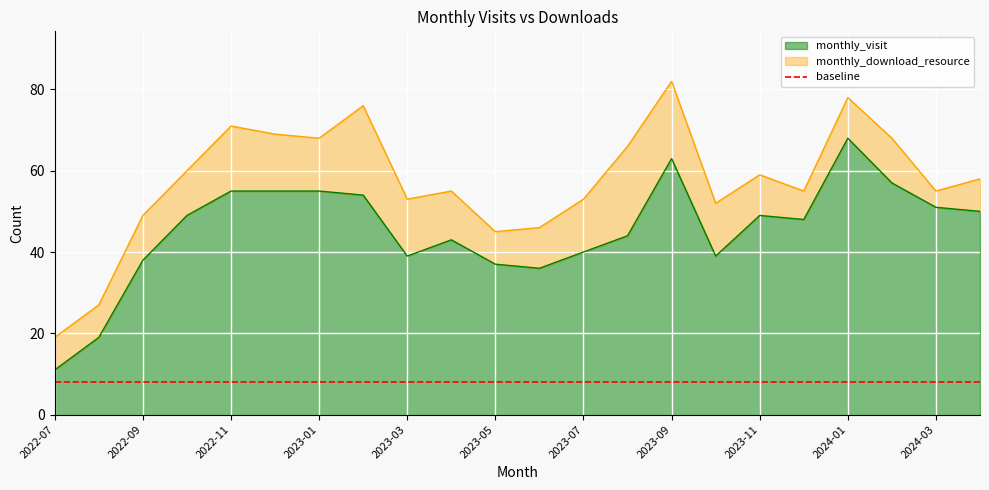

Does the chart display data point markers on the line(s)?

No